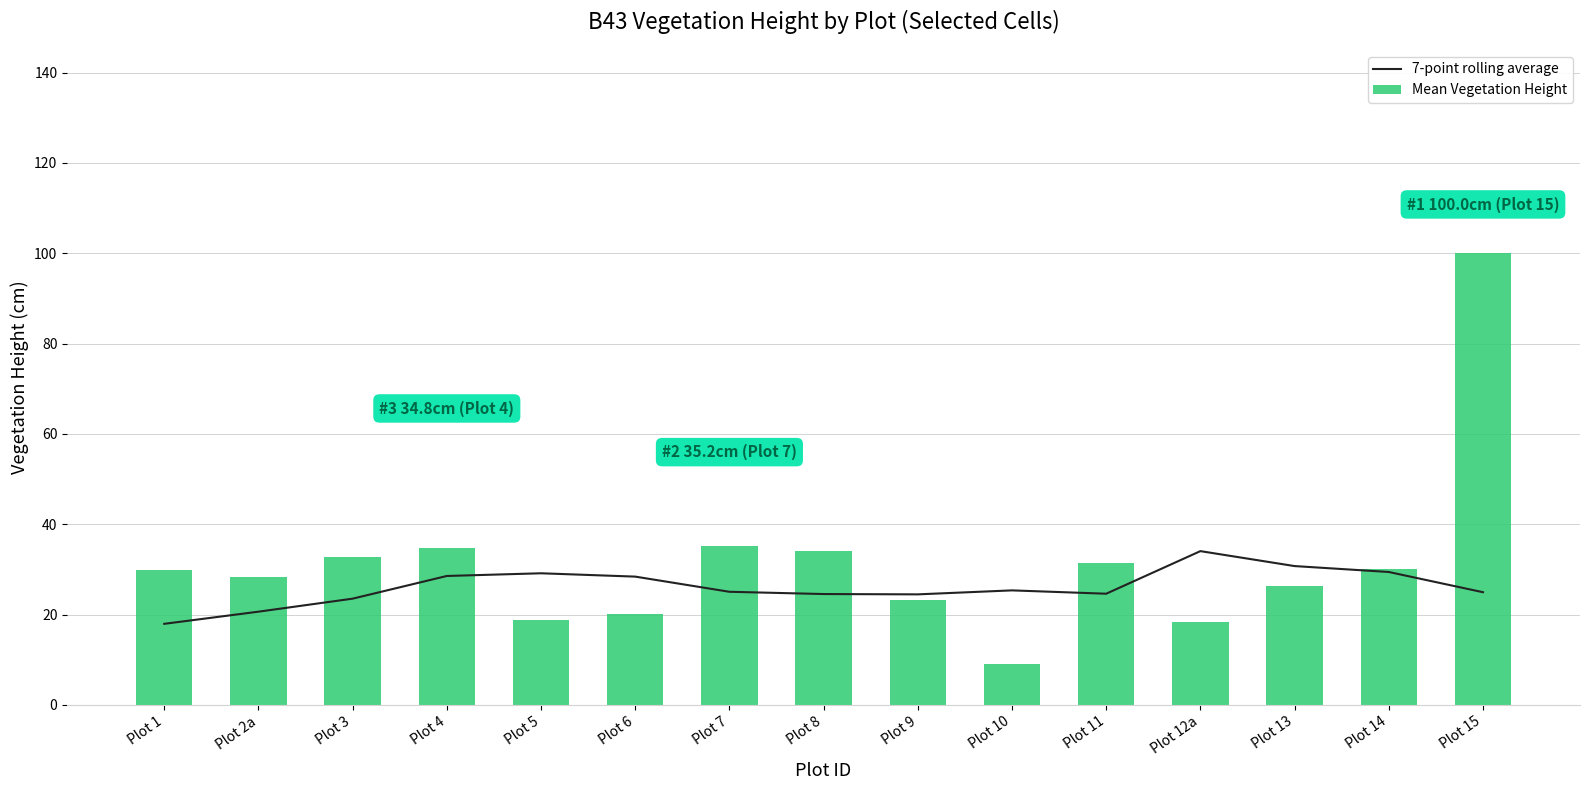

The value of 7-point rolling average at Plot 14 is 29.4. True or false?

True